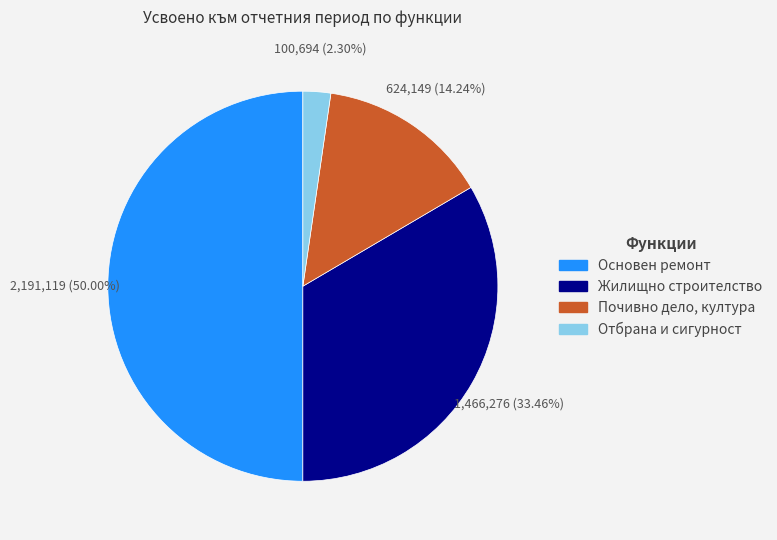

Combined, do Почивно дело, култура and Отбрана и сигурност account for over 50%?

No